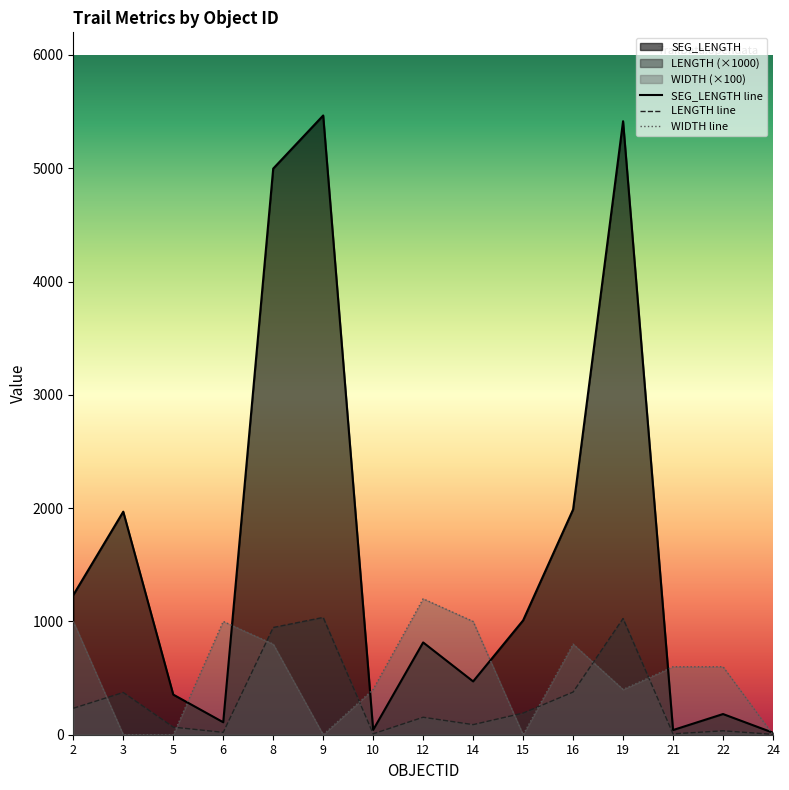

After their last crossing, which series has the higher values: SEG_LENGTH or WIDTH?

SEG_LENGTH